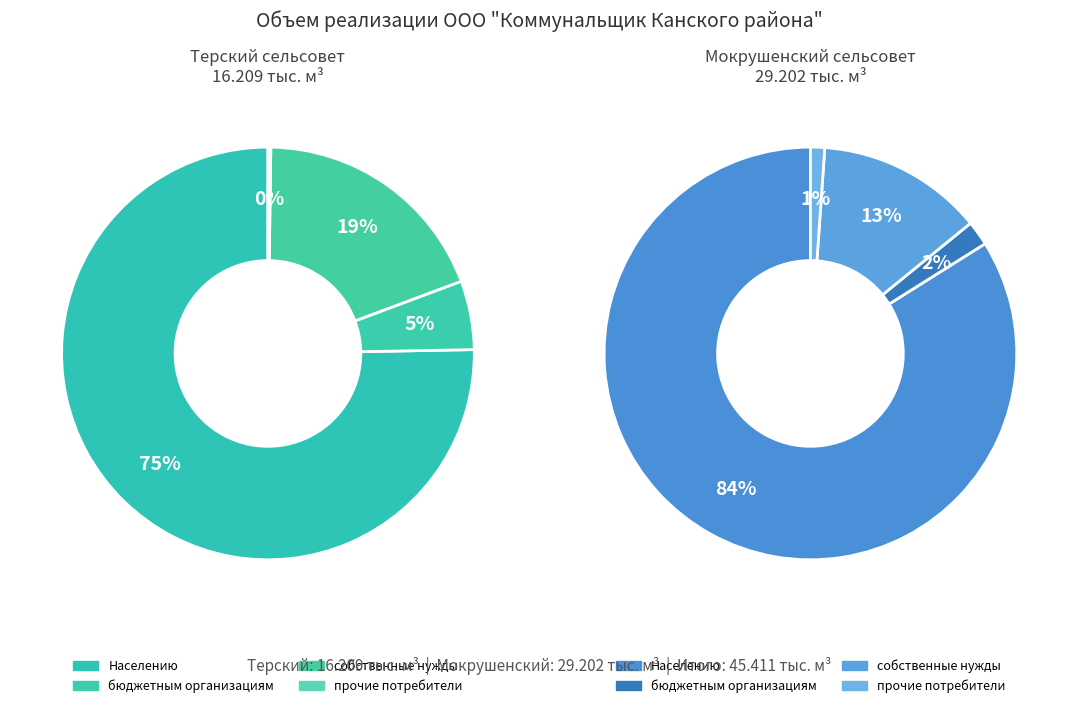

What is the largest slice in the pie chart?

Мокрушенский сельсовет